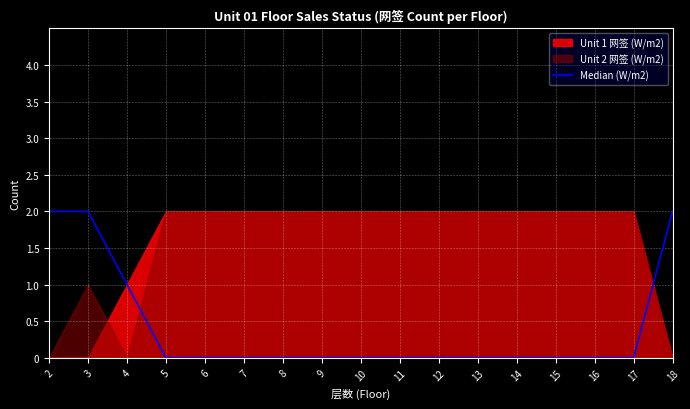

Reading left to right, what are all the values shown in this chart?

2=2	3=2	4=1	5=0	6=0	7=0	8=0	9=0	10=0	11=0	12=0	13=0	14=0	15=0	16=0	17=0	18=2